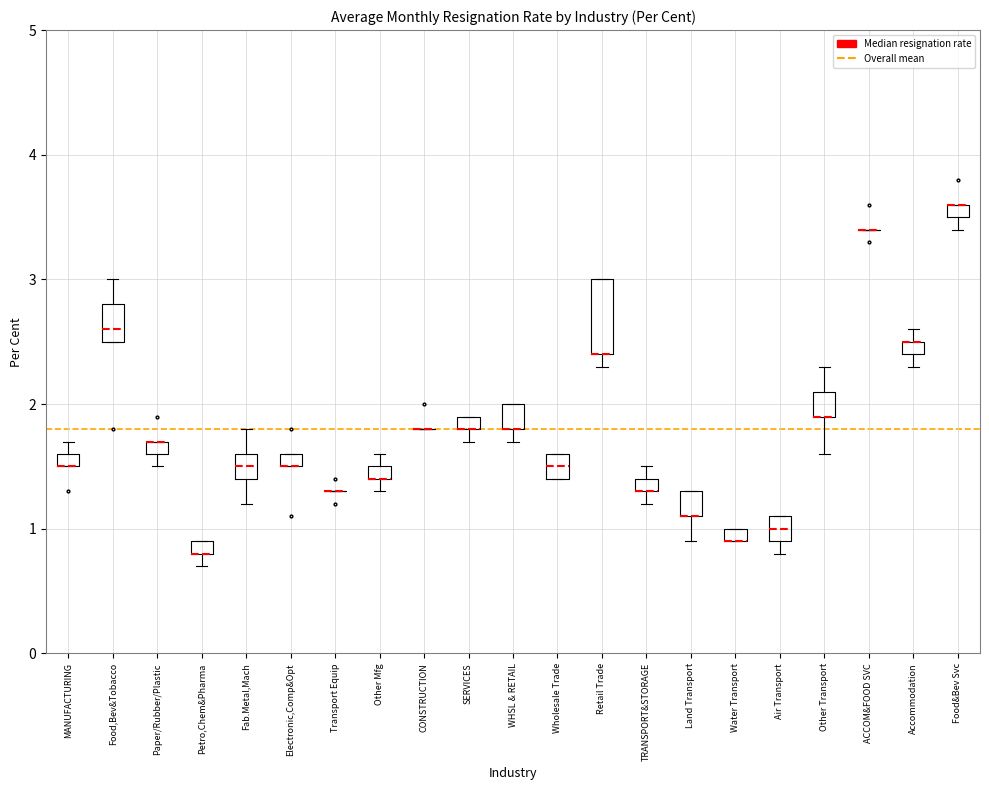

Comparing the boxes themselves (not the whiskers), which one is the tallest?

Retail Trade